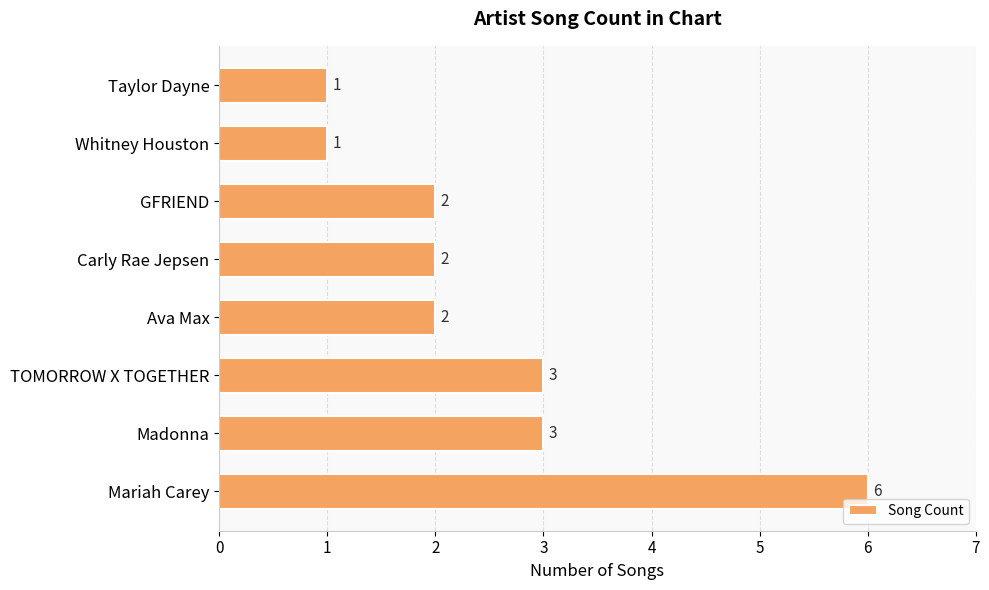

What is the difference between the second highest and minimum values?

2